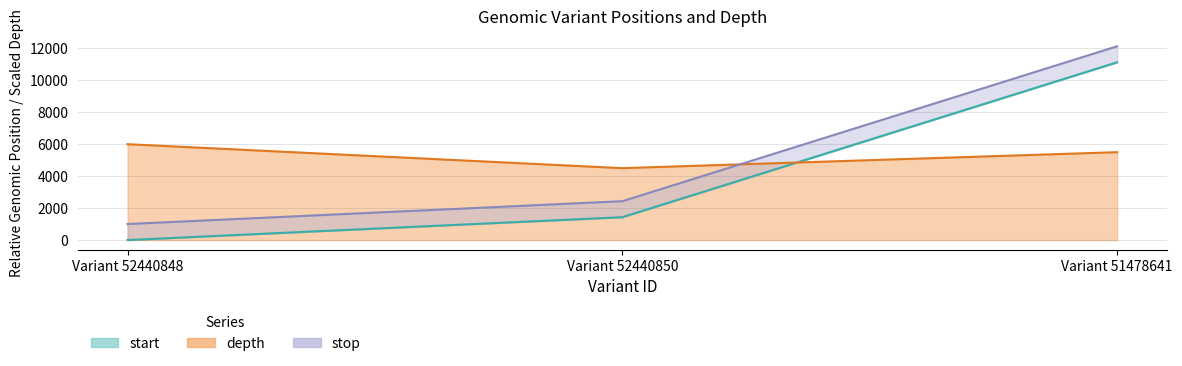

What is the sum of all depth values?

16000